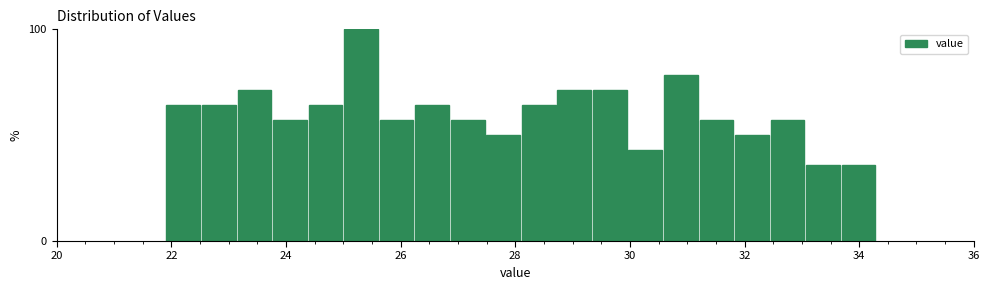

Read against the x-axis, roughly where is the centre of the tallest bar?

25.4